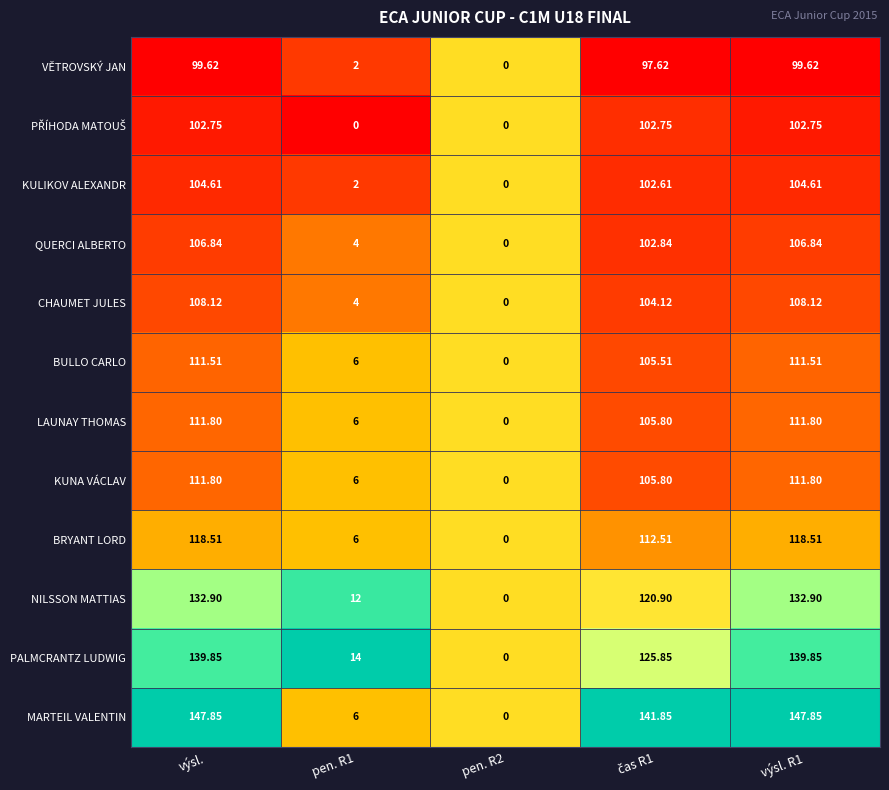

Where does the NILSSON MATTIAS series first go above 120?

výsl.